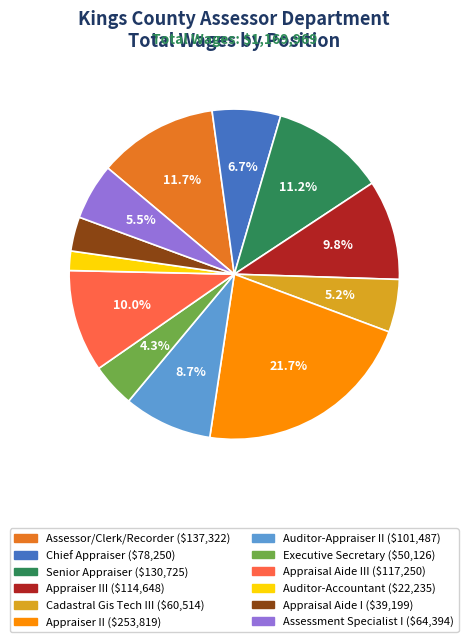

Is there a majority slice in this chart?

No